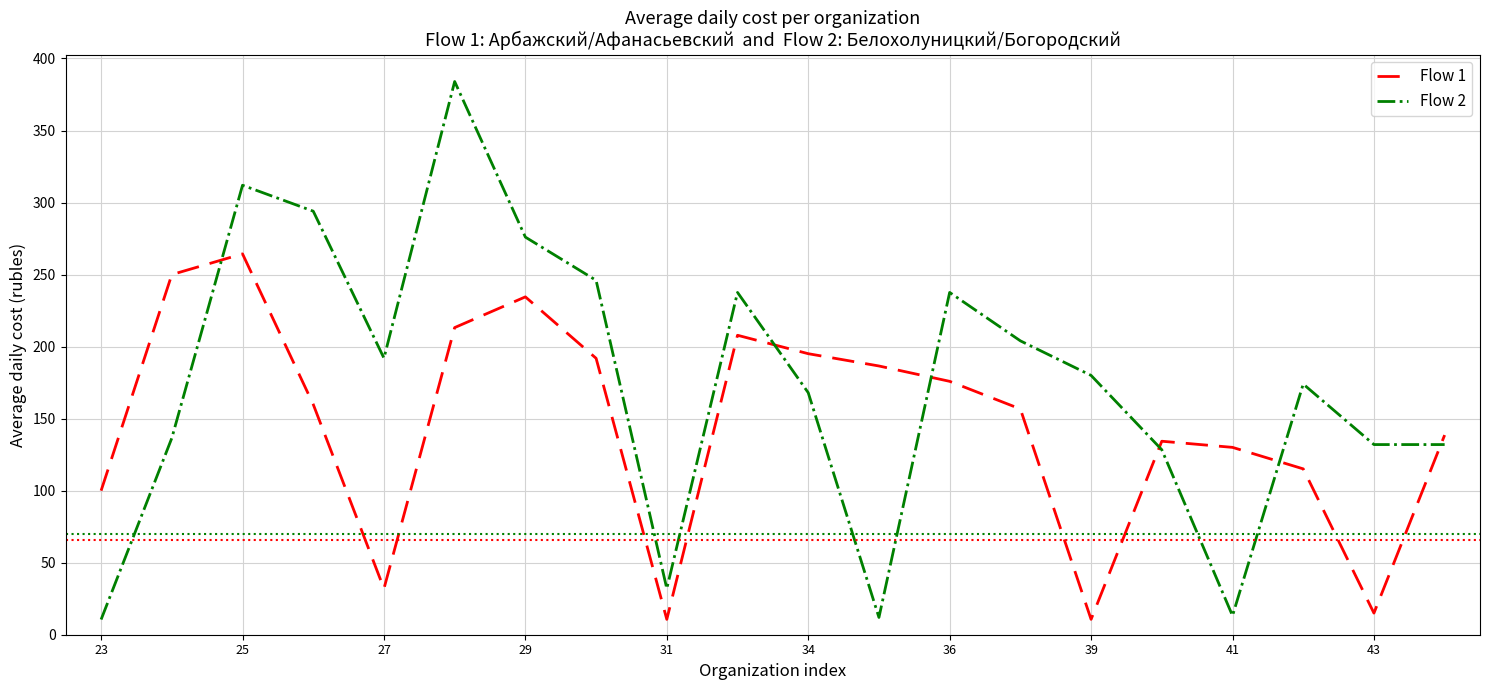

True or false: Flow 2 and Flow 1 intersect in this chart.

True